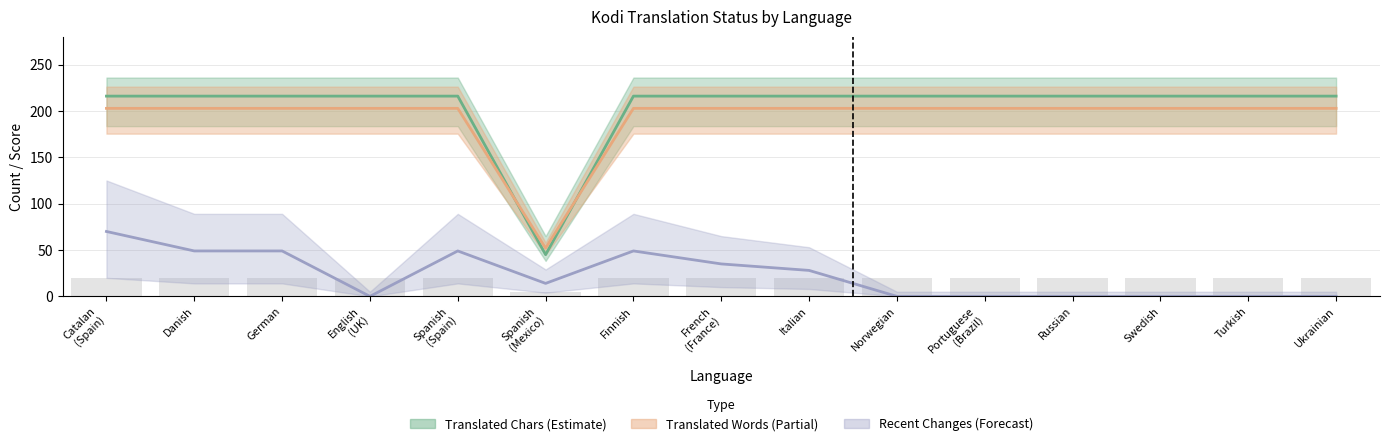

What is the label of the 4th bar from the left?

English
(UK)